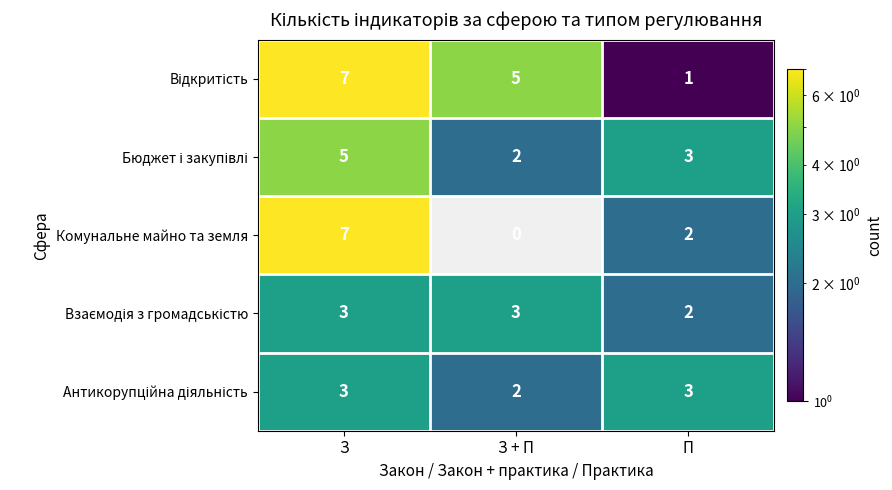

What is the total value across all series at З?

25